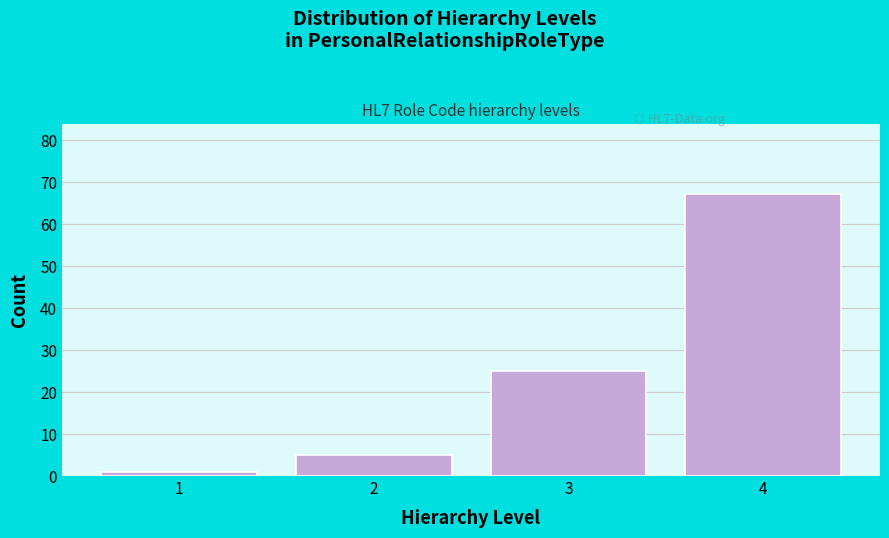

Reading left to right, transcribe all the data shown in this chart.

1=1	2=5	3=25	4=67